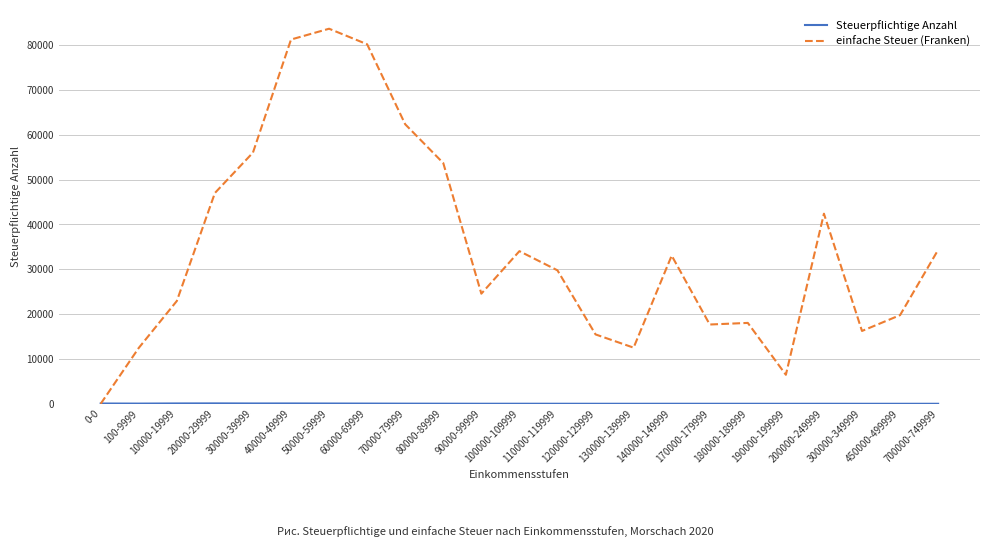

Which series has the largest total across all categories?

einfache Steuer (Franken)